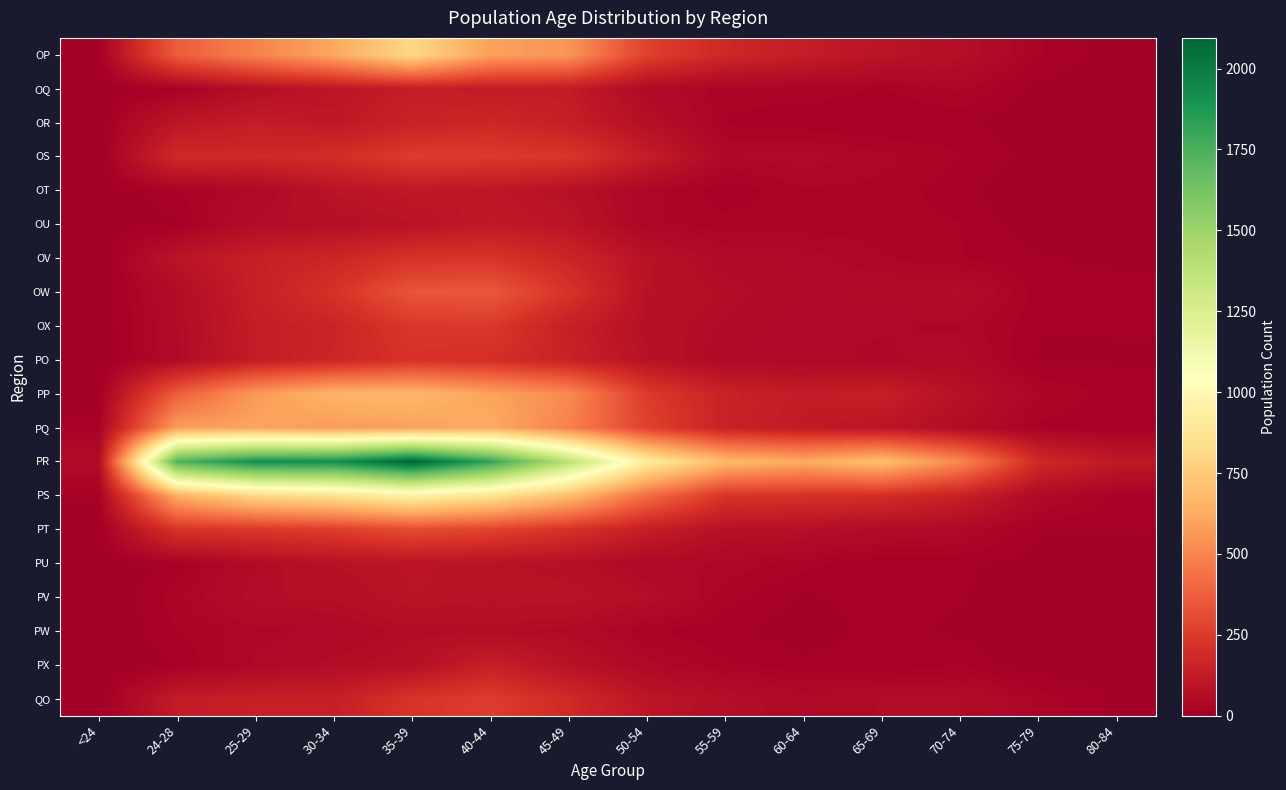

Reading left to right, list all the values displayed in this chart.

OP: <24=9	24-28=366	25-29=492	30-34=612	35-39=808	40-44=588	45-49=554	50-54=268	55-59=175	60-64=132	65-69=94	70-74=69	75-79=26	80-84=9
OQ: <24=0	24-28=18	25-29=68	30-34=100	35-39=131	40-44=123	45-49=124	50-54=49	55-59=28	60-64=30	65-69=24	70-74=35	75-79=11	80-84=4
OR: <24=3	24-28=102	25-29=129	30-34=111	35-39=151	40-44=173	45-49=139	50-54=74	55-59=24	60-64=18	65-69=15	70-74=18	75-79=6	80-84=5
OS: <24=1	24-28=181	25-29=182	30-34=197	35-39=255	40-44=250	45-49=233	50-54=131	55-59=42	60-64=47	65-69=36	70-74=25	75-79=12	80-84=5
OT: <24=2	24-28=25	25-29=43	30-34=92	35-39=112	40-44=105	45-49=79	50-54=37	55-59=18	60-64=32	65-69=30	70-74=19	75-79=4	80-84=8
OU: <24=1	24-28=14	25-29=61	30-34=72	35-39=88	40-44=116	45-49=96	50-54=34	55-59=28	60-64=28	65-69=29	70-74=25	75-79=7	80-84=10
OV: <24=0	24-28=94	25-29=142	30-34=168	35-39=220	40-44=224	45-49=165	50-54=85	55-59=49	60-64=46	65-69=34	70-74=25	75-79=17	80-84=13
OW: <24=1	24-28=60	25-29=141	30-34=213	35-39=343	40-44=351	45-49=221	50-54=83	55-59=64	60-64=46	65-69=51	70-74=60	75-79=20	80-84=21
OX: <24=2	24-28=56	25-29=131	30-34=161	35-39=237	40-44=243	45-49=143	50-54=75	55-59=56	60-64=41	65-69=42	70-74=39	75-79=18	80-84=17
PO: <24=1	24-28=53	25-29=130	30-34=167	35-39=215	40-44=202	45-49=152	50-54=84	55-59=46	60-64=45	65-69=39	70-74=48	75-79=12	80-84=15
PP: <24=5	24-28=368	25-29=568	30-34=660	35-39=671	40-44=597	45-49=516	50-54=251	55-59=153	60-64=126	65-69=140	70-74=79	75-79=35	80-84=21
PQ: <24=20	24-28=584	25-29=603	30-34=573	35-39=591	40-44=628	45-49=490	50-54=270	55-59=150	60-64=119	65-69=100	70-74=59	75-79=22	80-84=15
PR: <24=57	24-28=1735	25-29=1919	30-34=1916	35-39=2095	40-44=1816	45-49=1380	50-54=920	55-59=679	60-64=625	65-69=702	70-74=510	75-79=183	80-84=113
PS: <24=17	24-28=638	25-29=804	30-34=853	35-39=949	40-44=864	45-49=696	50-54=417	55-59=226	60-64=216	65-69=200	70-74=146	75-79=48	80-84=23
PT: <24=3	24-28=223	25-29=236	30-34=259	35-39=307	40-44=275	45-49=217	50-54=135	55-59=78	60-64=70	65-69=56	70-74=46	75-79=16	80-84=17
PU: <24=2	24-28=19	25-29=56	30-34=83	35-39=92	40-44=87	45-49=73	50-54=46	55-59=39	60-64=28	65-69=16	70-74=18	75-79=10	80-84=6
PV: <24=2	24-28=30	25-29=63	30-34=70	35-39=90	40-44=85	45-49=89	50-54=67	55-59=29	60-64=14	65-69=19	70-74=17	75-79=4	80-84=5
PW: <24=0	24-28=25	25-29=38	30-34=43	35-39=62	40-44=59	45-49=53	50-54=25	55-59=18	60-64=9	65-69=21	70-74=13	75-79=9	80-84=4
PX: <24=1	24-28=16	25-29=43	30-34=62	35-39=73	40-44=140	45-49=85	50-54=45	55-59=26	60-64=19	65-69=17	70-74=24	75-79=6	80-84=9
QO: <24=4	24-28=123	25-29=142	30-34=139	35-39=224	40-44=257	45-49=184	50-54=100	55-59=68	60-64=47	65-69=58	70-74=58	75-79=31	80-84=13